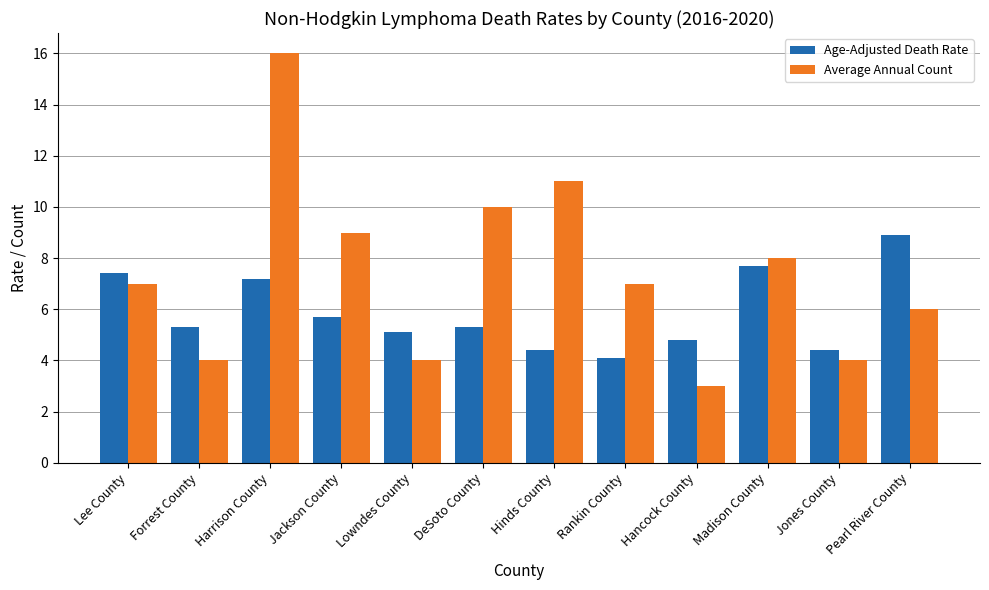

What is the total value across all series at Lee County?

14.4